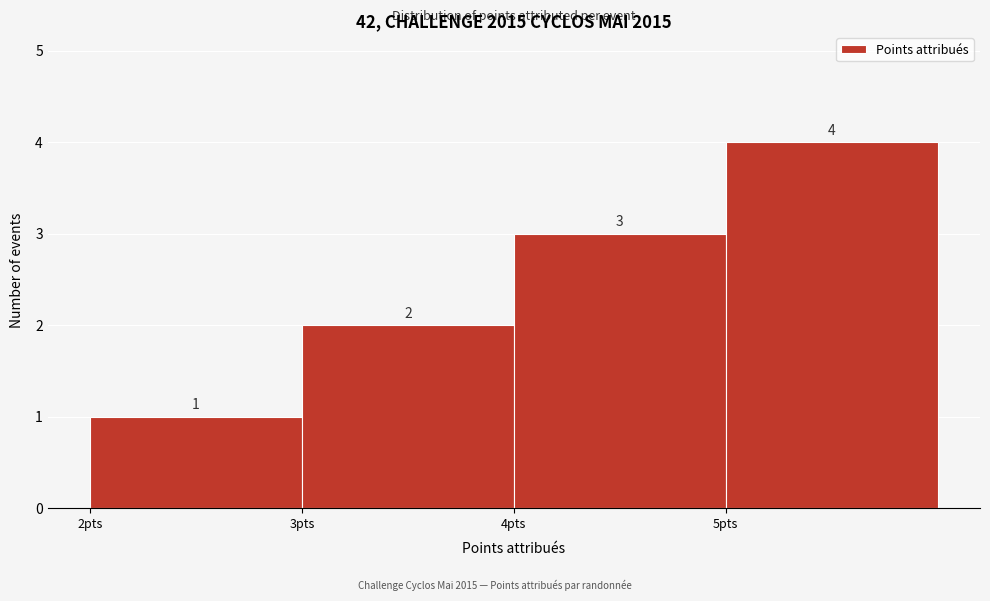

True or false: the data shows 5 at 4pts.

False